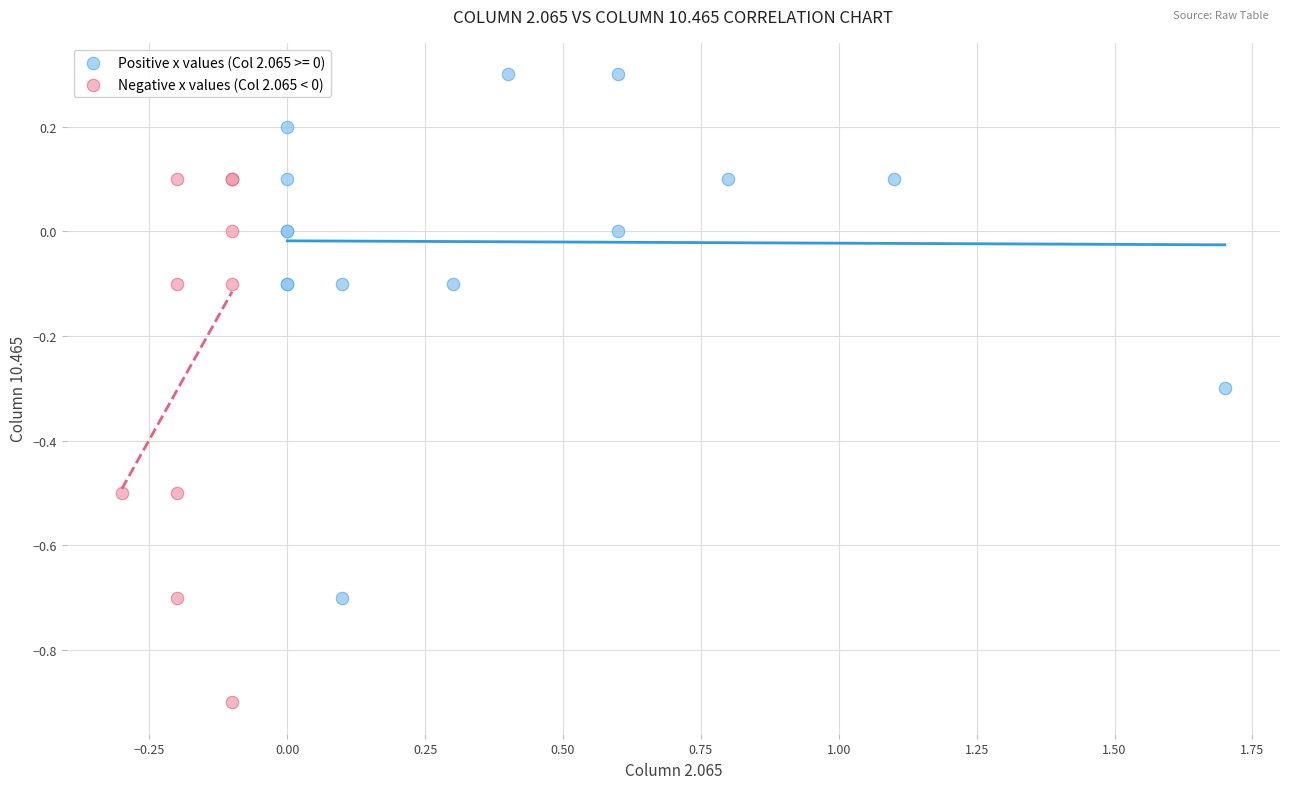

Which series contains the lowest Y value?

Negative x values (Col 2.065 < 0)